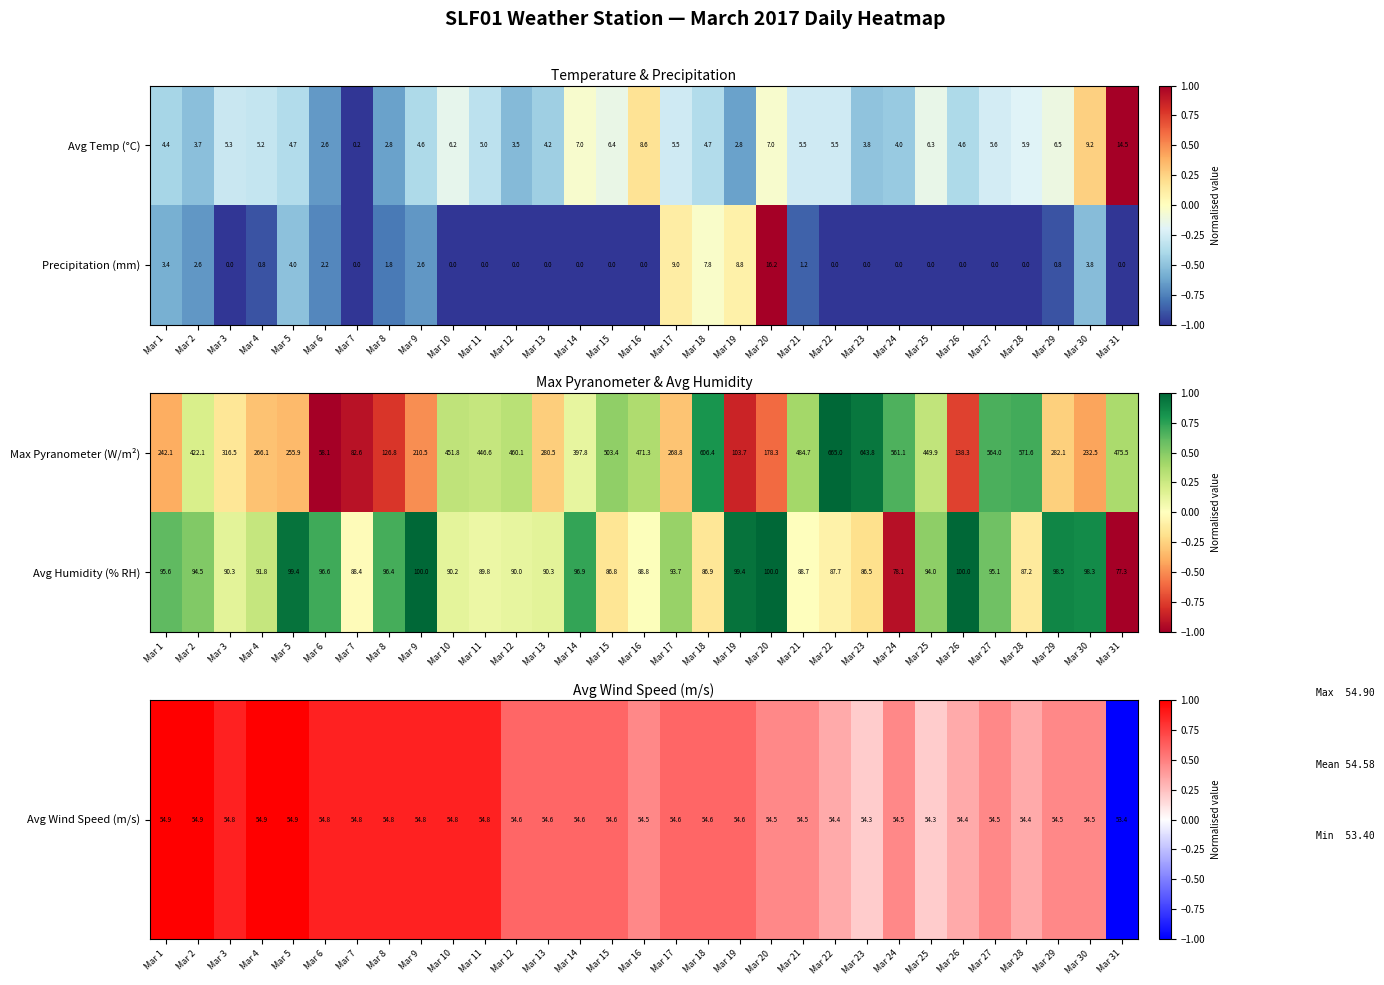

What is the difference between the maximum and minimum values in the Avg Humidity (% RH) series?

22.7